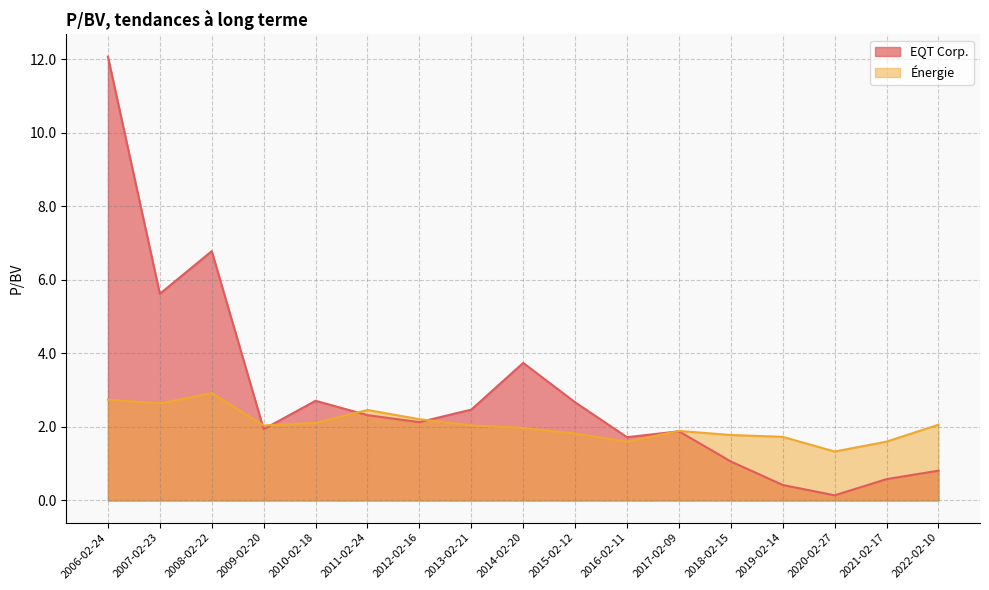

Which series changed the most between 2006-02-24 and 2007-02-23?

EQT Corp.